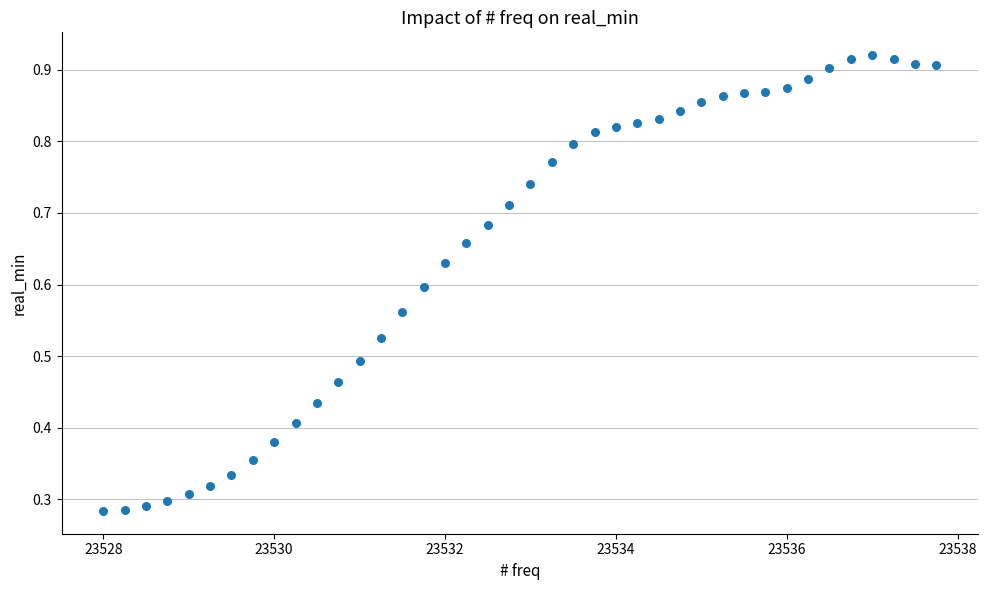

What is the range of X values (max minus min)?

9.8